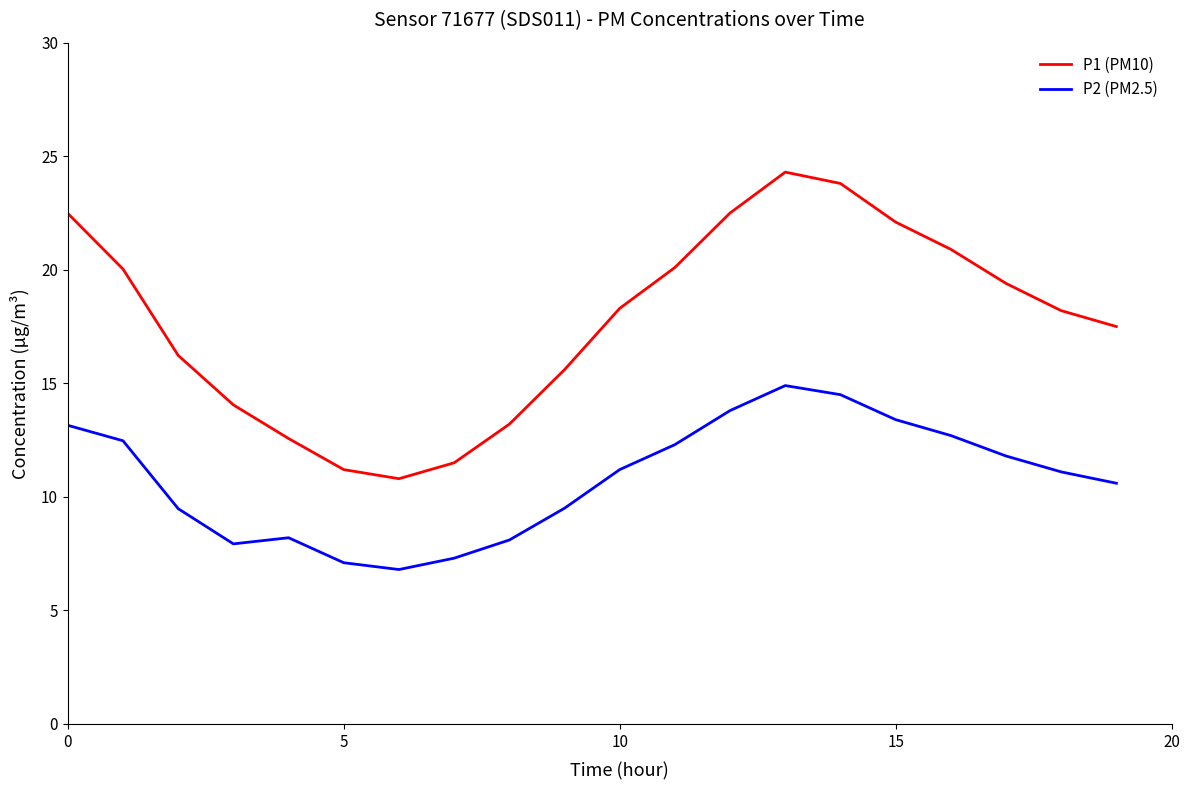

What is the minimum value shown in the chart?

6.8